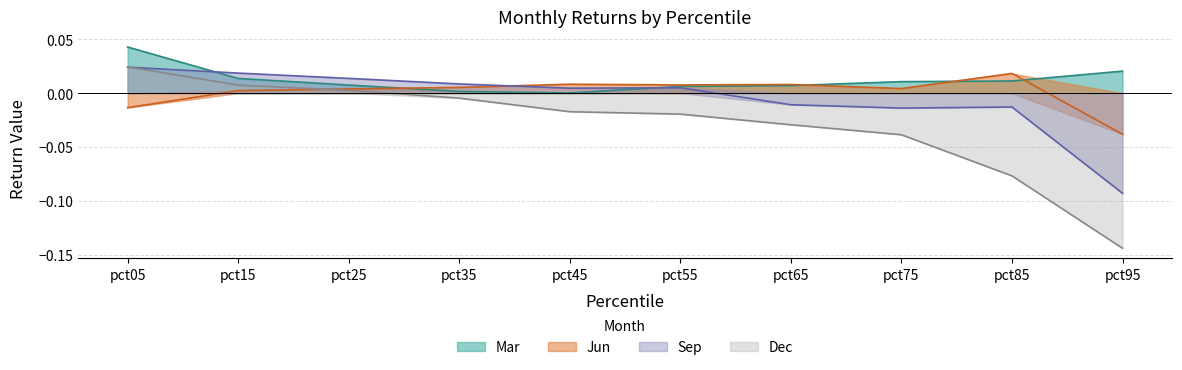

Reading left to right, transcribe all the data shown in this chart.

Mar: 0.0	0.0	0.0	0.0	0.0	0.0	0.0	0.0	0.0	0.0
Jun: -0.0	0.0	0.0	0.0	0.0	0.0	0.0	0.0	0.0	-0.0
Sep: 0.0	0.0	0.0	0.0	0.0	0.0	-0.0	-0.0	-0.0	-0.1
Dec: 0.0	0.0	0.0	-0.0	-0.0	-0.0	-0.0	-0.0	-0.1	-0.1